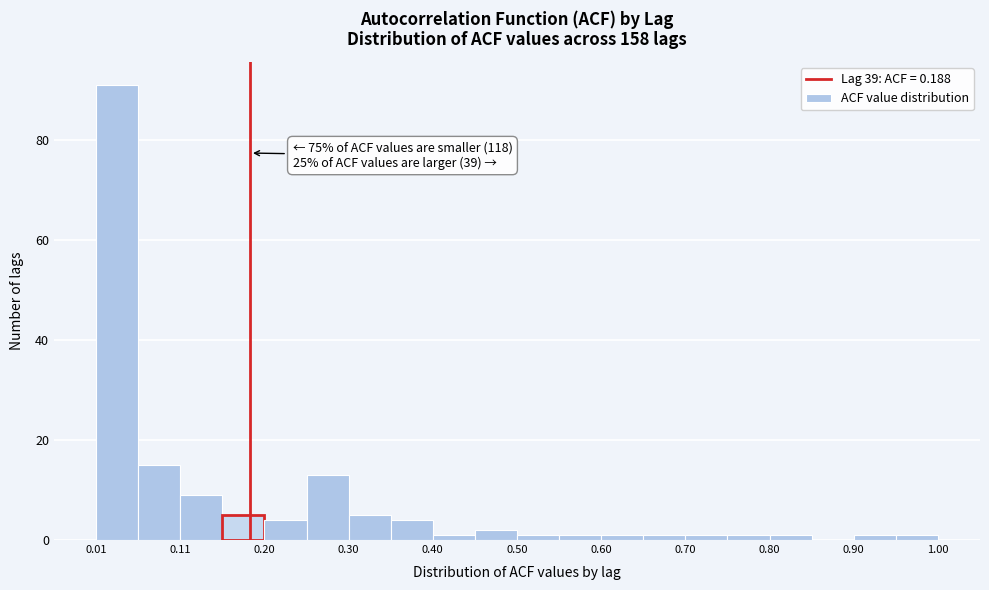

Which range on the x-axis has the tallest bar?

0.01 to 0.06